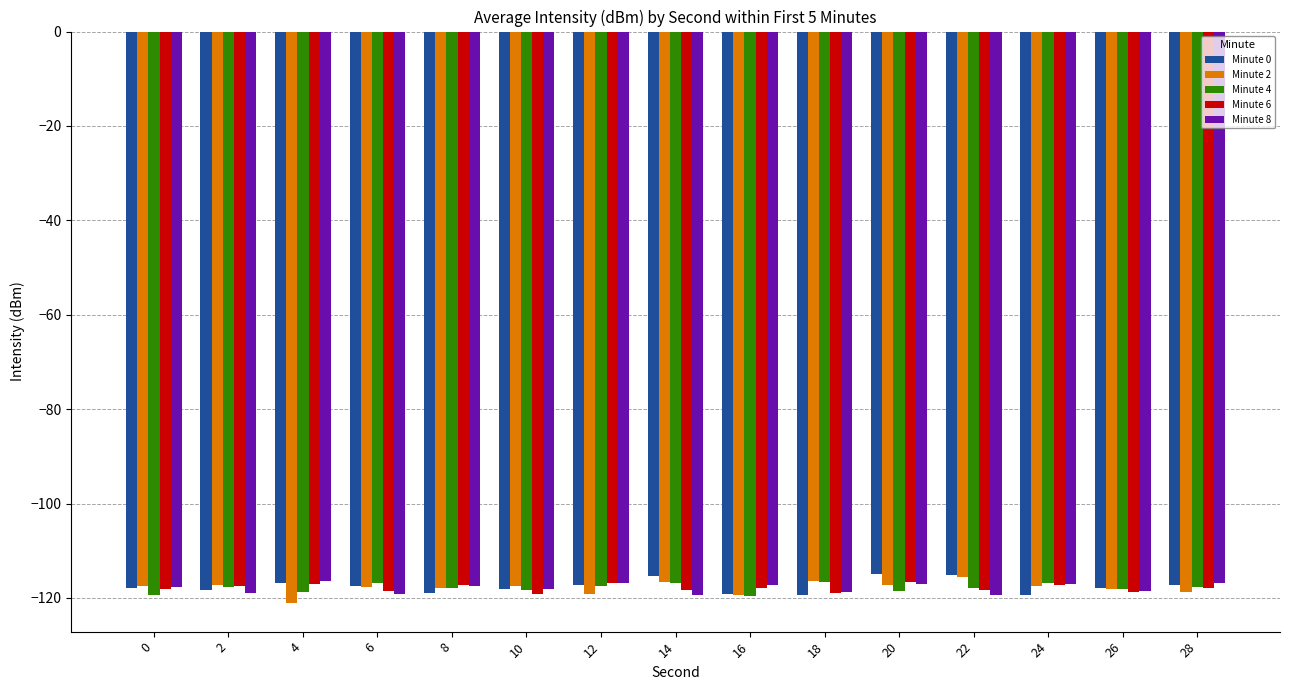

What is the total value across all series at 22?

-586.4